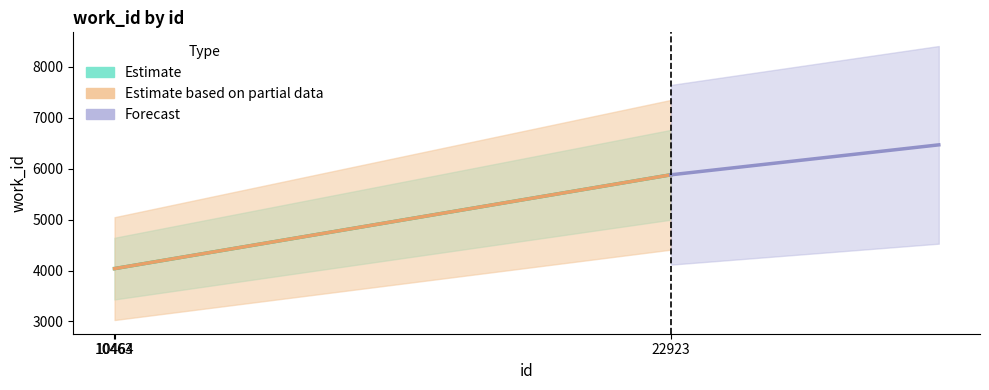

What is the difference between the maximum and second lowest values?

1842